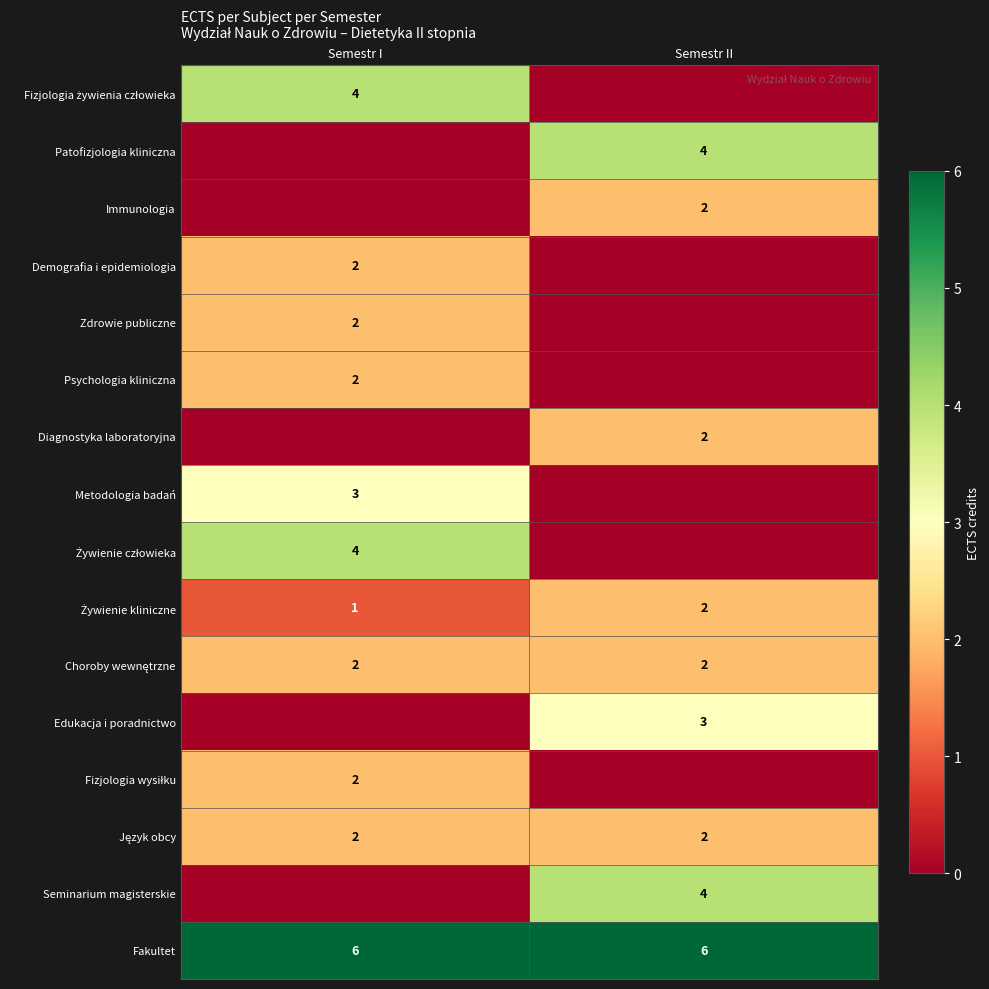

Count the number of categories in the chart.

2